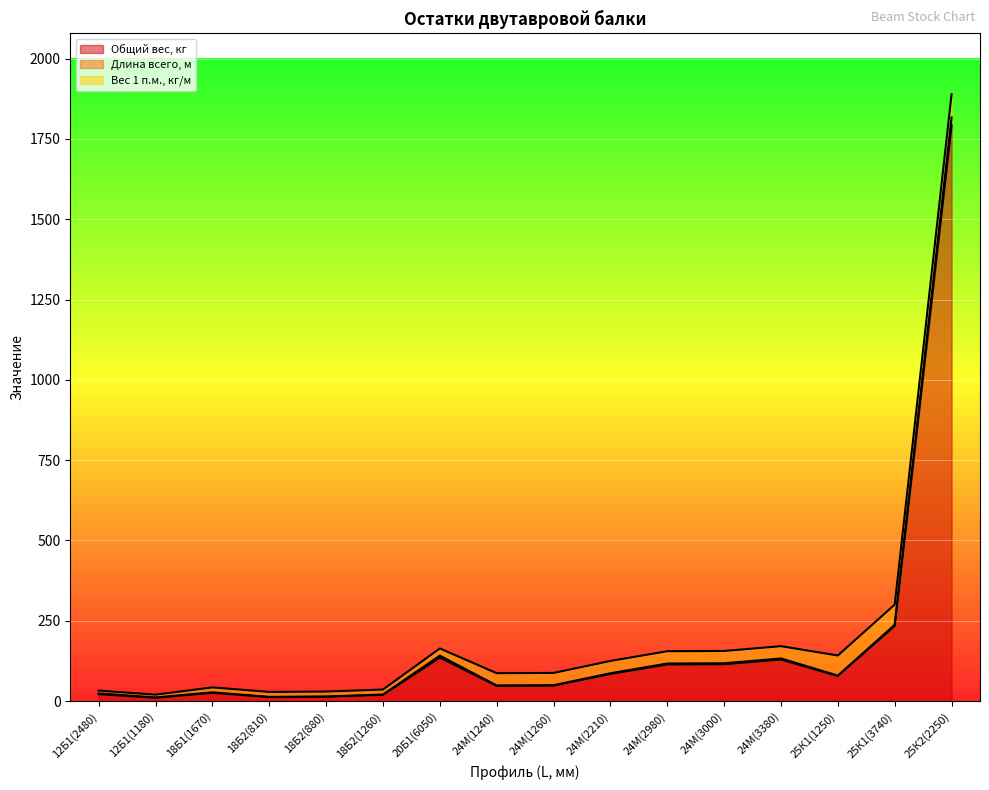

How many data points does each series have?

16